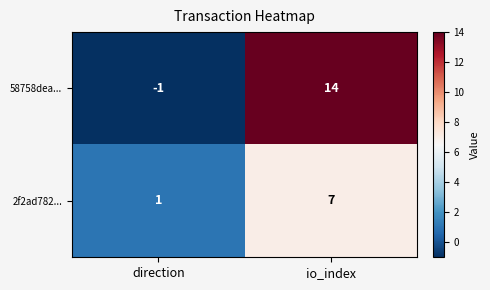

How many data points does each series have?

2